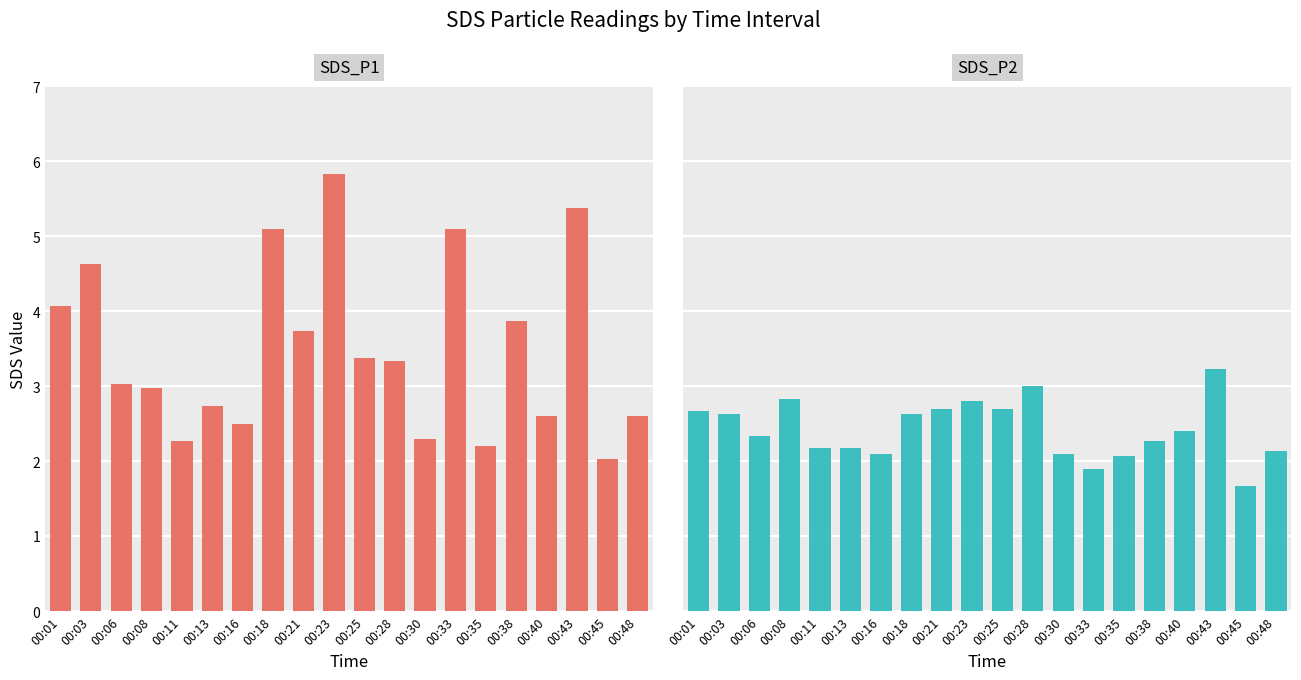

Reading left to right, list all the values displayed in this chart.

SDS_P1: 00:01=4.1	00:03=4.6	00:06=3.0	00:08=3.0	00:11=2.3	00:13=2.7	00:16=2.5	00:18=5.1	00:21=3.7	00:23=5.8	00:25=3.4	00:28=3.3	00:30=2.3	00:33=5.1	00:35=2.2	00:38=3.9	00:40=2.6	00:43=5.4	00:45=2.0	00:48=2.6
SDS_P2: 00:01=2.7	00:03=2.6	00:06=2.3	00:08=2.8	00:11=2.2	00:13=2.2	00:16=2.1	00:18=2.6	00:21=2.7	00:23=2.8	00:25=2.7	00:28=3.0	00:30=2.1	00:33=1.9	00:35=2.1	00:38=2.3	00:40=2.4	00:43=3.2	00:45=1.7	00:48=2.1